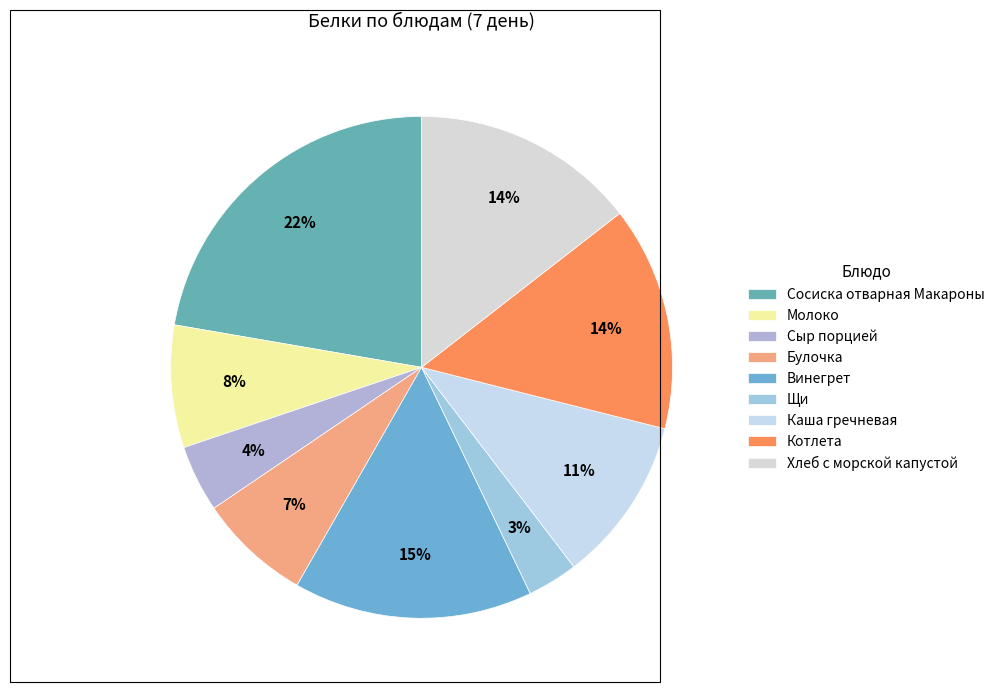

Rank the categories by value from lowest to highest.

Щи, Сыр порцией, Булочка, Молоко, Каша гречневая, Котлета, Хлеб с морской капустой, Винегрет, Сосиска отварная Макароны